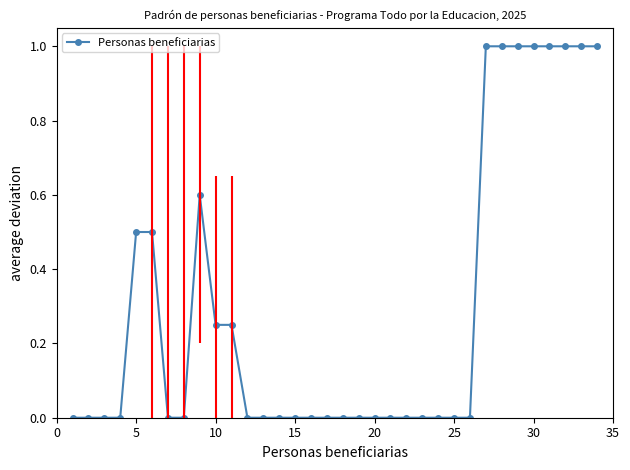

What is the value of the 33rd point from the left?

1.0